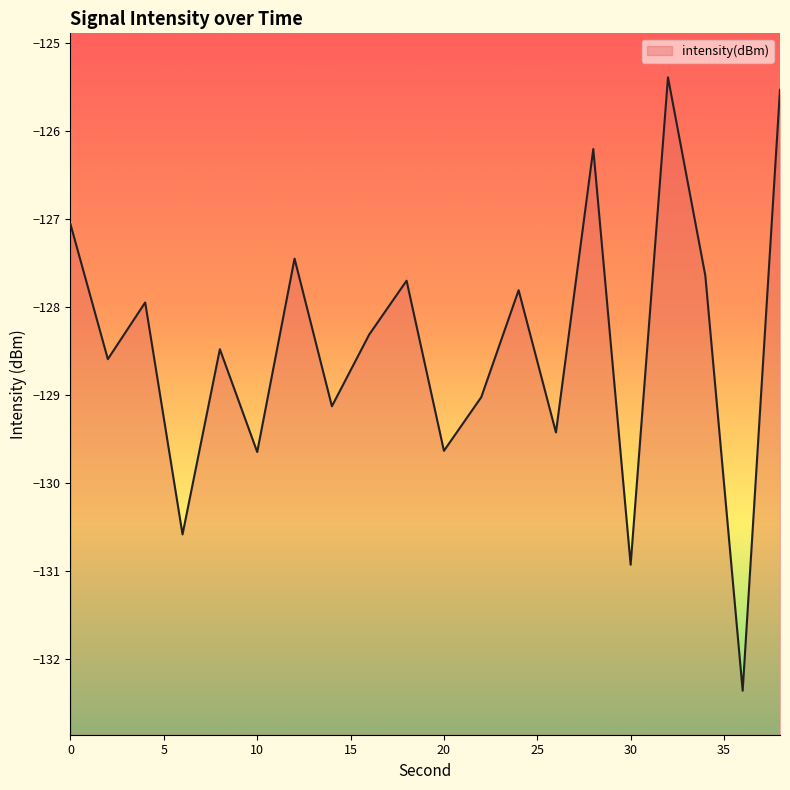

What is the difference between the maximum and minimum values?

7.0